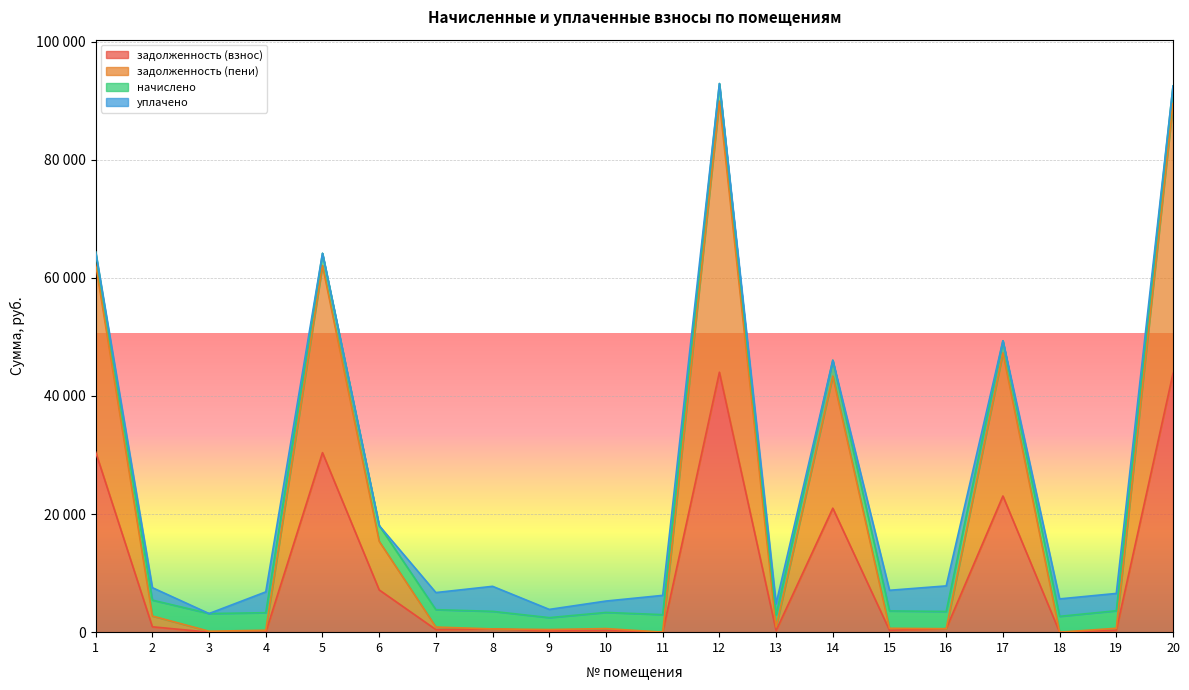

What is the sum of the задолженность (пени) values at 7 and 18?

868.2